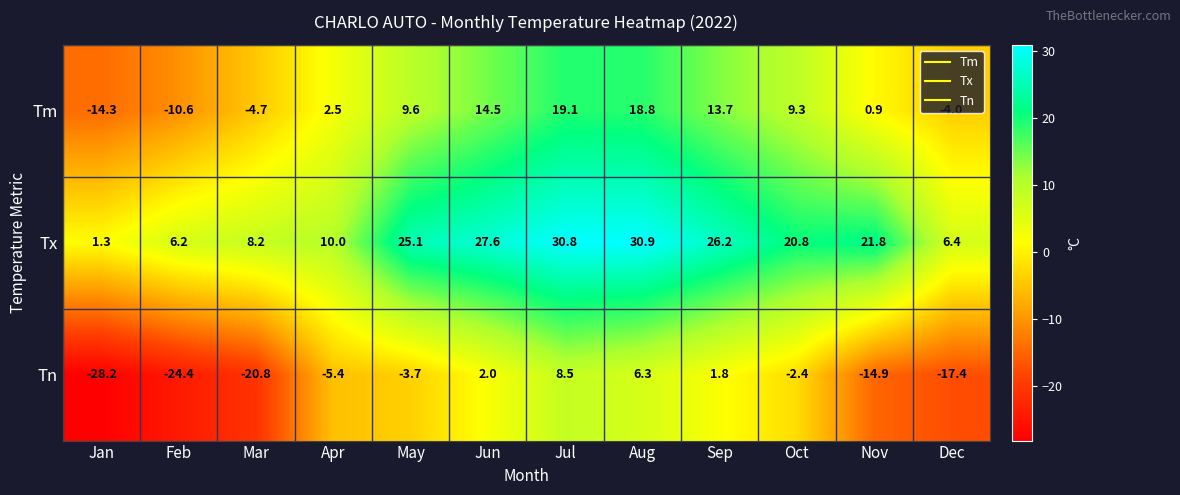

Count the number of categories in the chart.

12